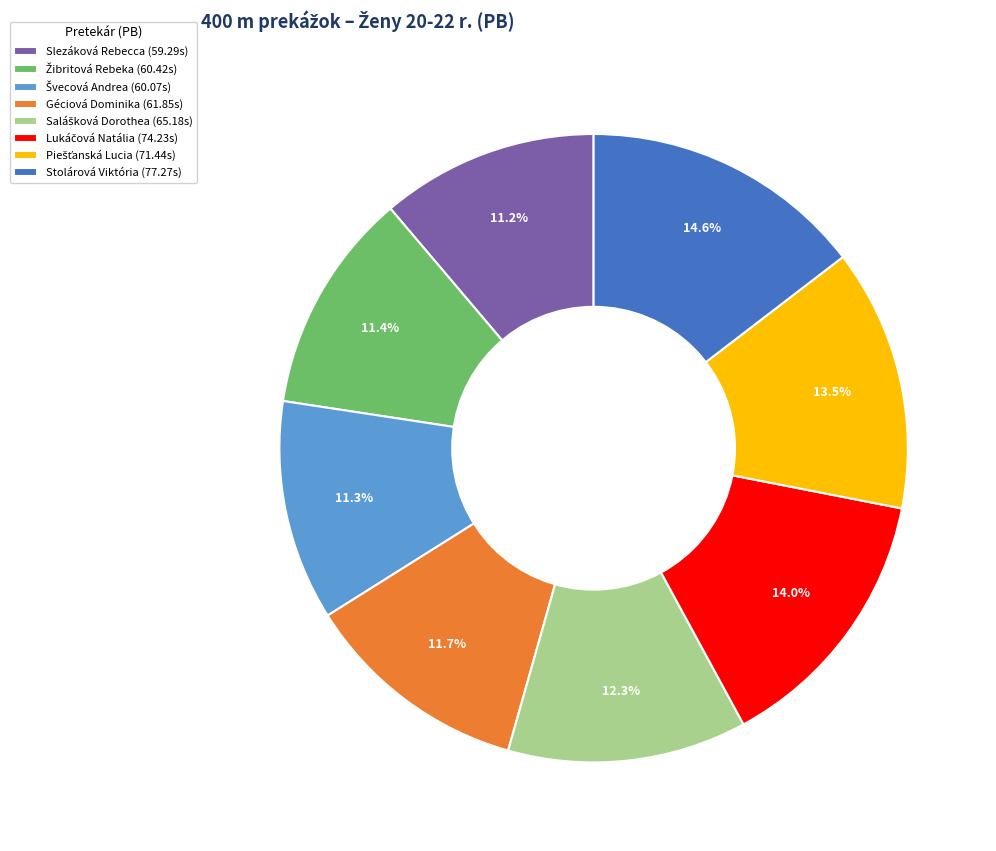

Does any single category account for the majority?

No